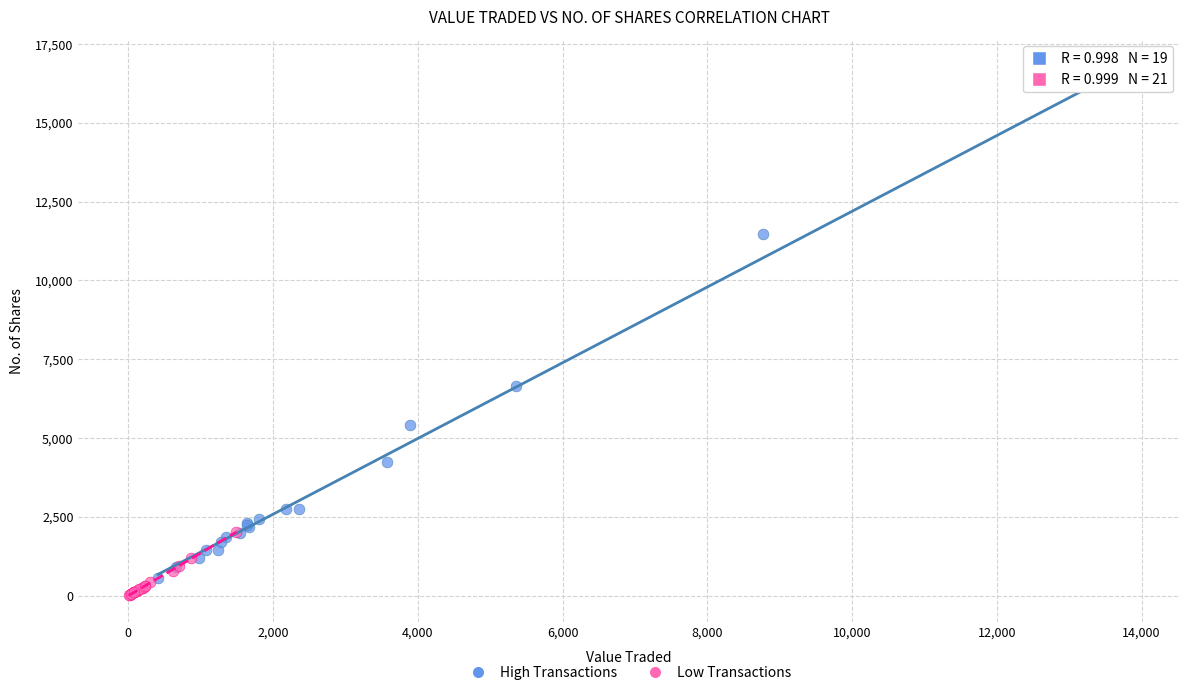

Which series has the largest Y range (max minus min)?

High Transactions